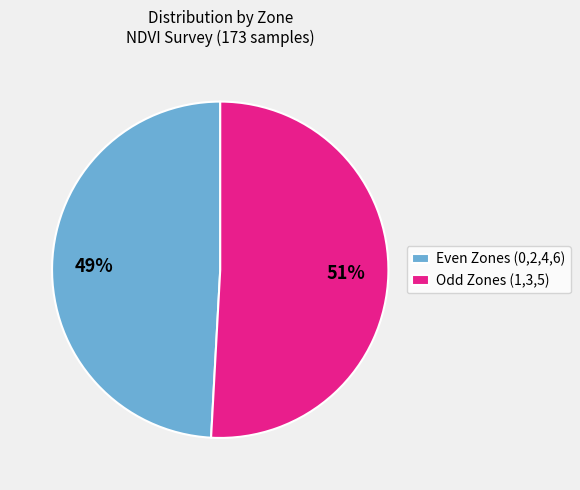

To the nearest percent, what is the difference between the largest and smallest slice percentages?

2%